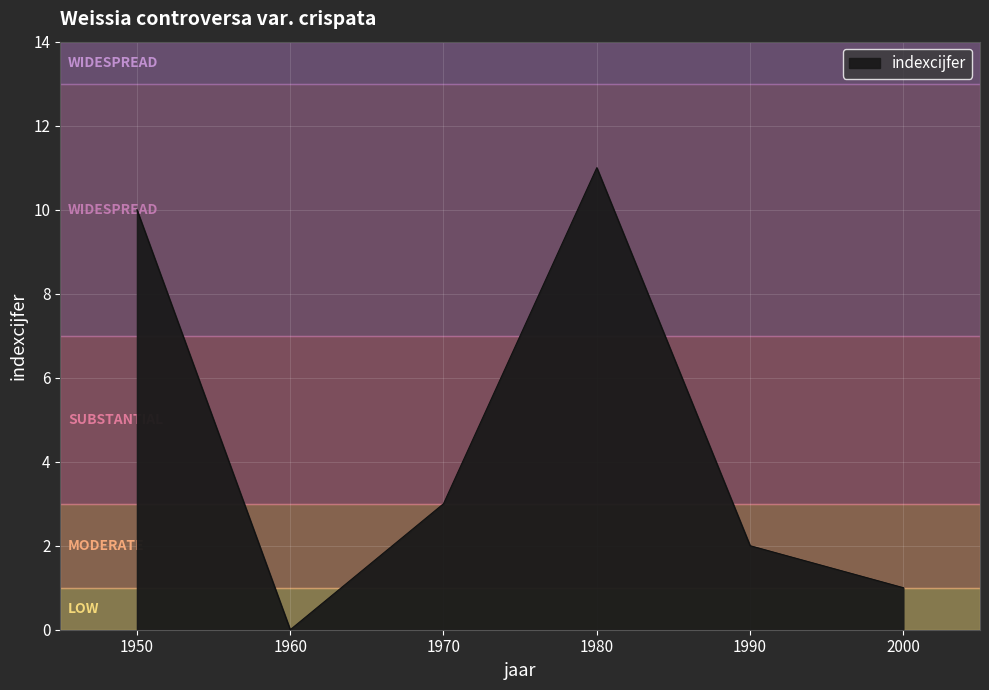

Where is the first local minimum?

1960